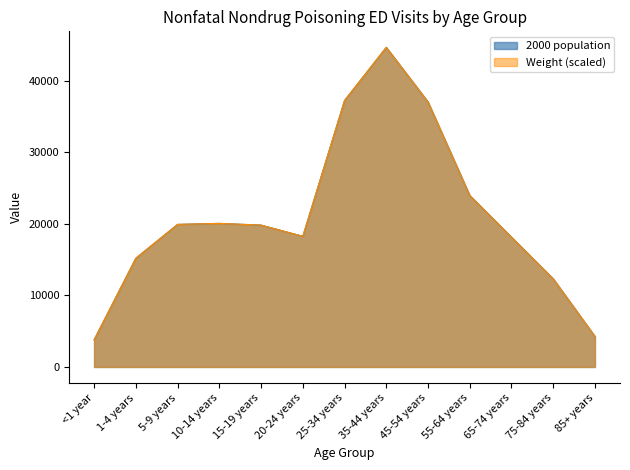

What is the sum of the 2000 population values at 15-19 years and 1-4 years?

35012.0